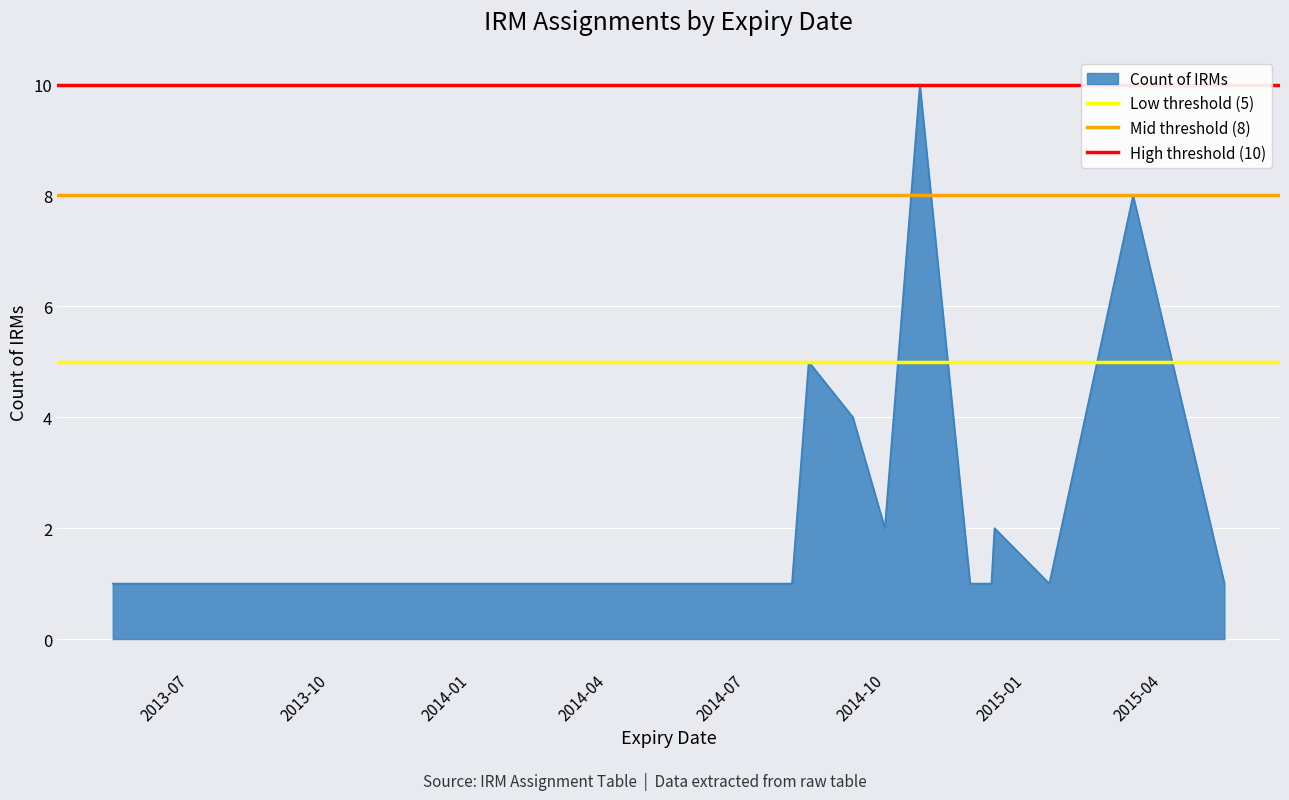

What is the maximum value shown in the chart?

10